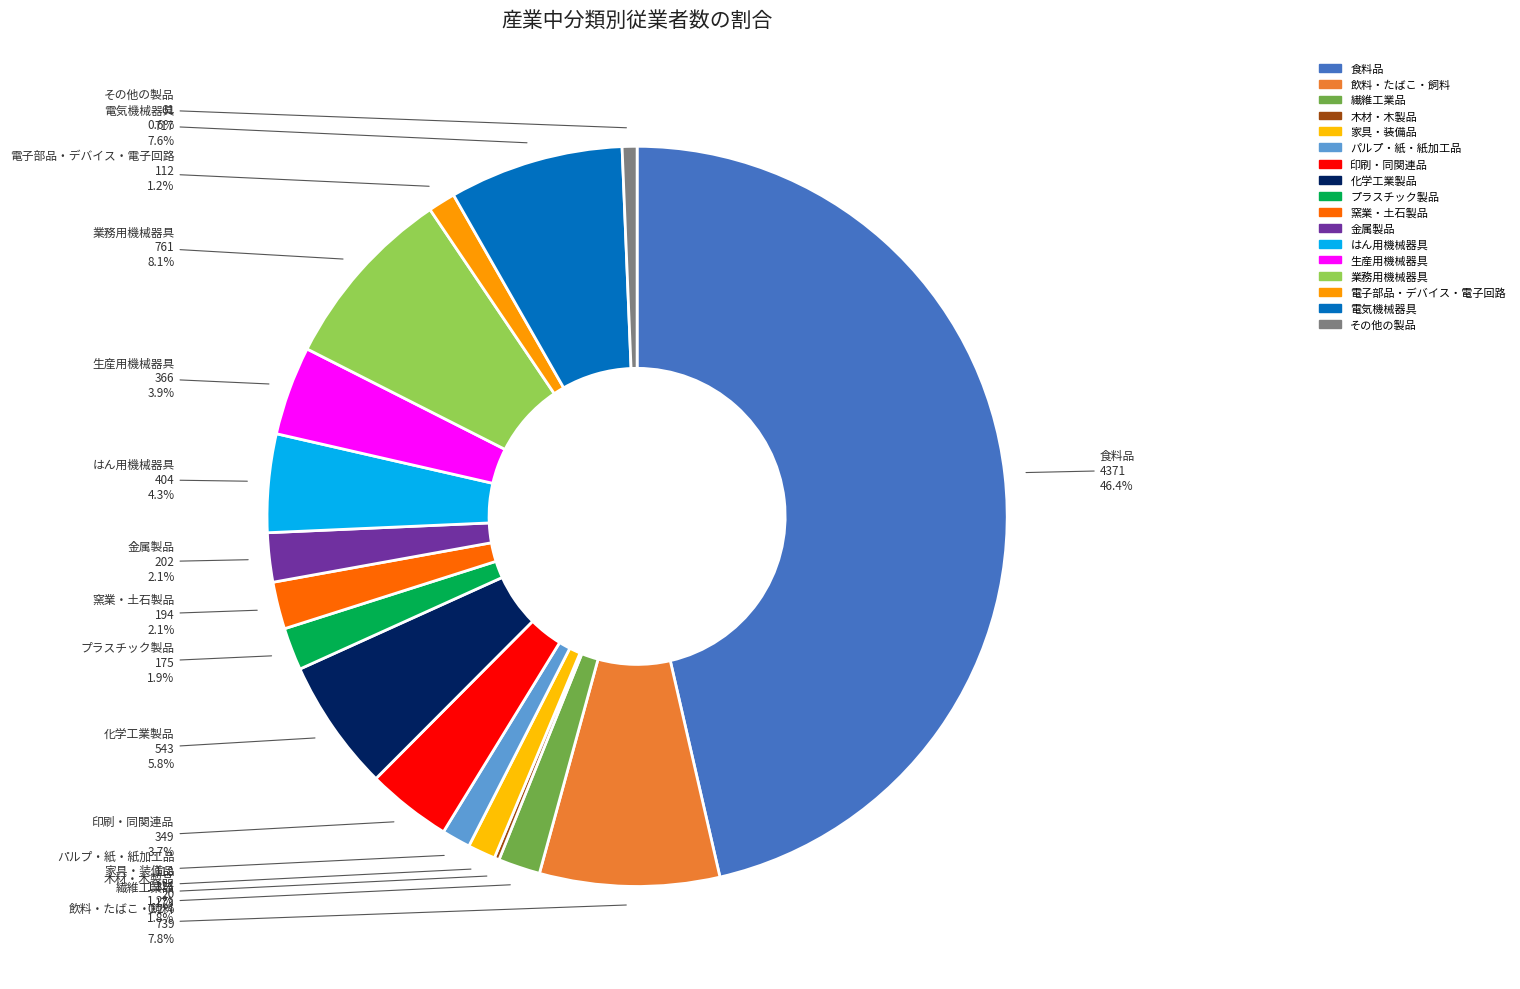

Which slice is the largest?

食料品